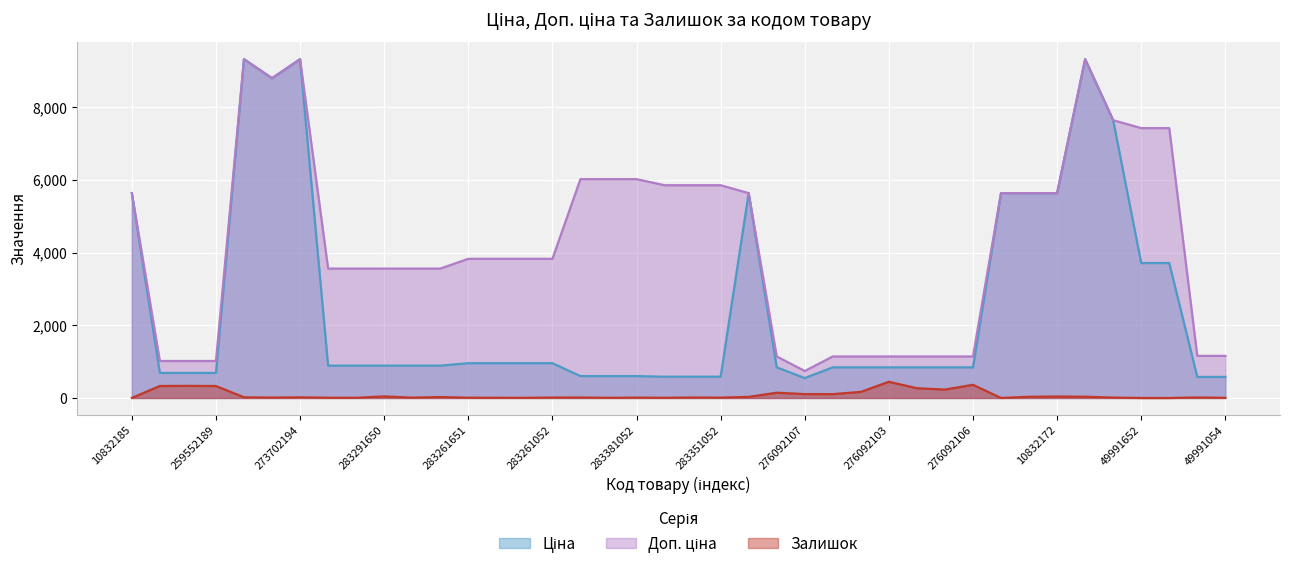

Reading left to right, transcribe all the data shown in this chart.

Ціна: 5636.0	689.1	689.1	689.1	9321.4	8797.6	9321.4	889.9	889.9	889.9	889.9	889.9	957.1	957.1	957.1	957.1	602.1	602.1	602.1	585.3	585.3	585.3	5636.0	842.8	547.8	842.8	842.8	842.8	842.8	842.8	842.8	5636.0	5636.0	5636.0	9321.4	7641.9	3712.4	3712.4	578.8	578.8
Доп. ціна: 5636.0	1017.8	1017.8	1017.8	9321.4	8797.6	9321.4	3559.7	3559.7	3559.7	3559.7	3559.7	3828.4	3828.4	3828.4	3828.4	6020.8	6020.8	6020.8	5852.9	5852.9	5852.9	5636.0	1142.1	742.0	1142.1	1142.1	1142.1	1142.1	1142.1	1142.1	5636.0	5636.0	5636.0	9321.4	7641.9	7424.7	7424.7	1158.0	1158.0
Залишок: 1.0	330.0	333.0	329.0	19.0	11.0	18.0	7.0	6.0	43.0	9.0	26.0	8.0	6.0	4.0	12.0	13.0	5.0	10.0	6.0	13.0	10.0	30.0	144.0	107.0	106.0	167.0	446.0	268.0	231.0	362.0	0.0	33.0	40.0	34.0	11.0	0.0	0.0	14.0	4.0